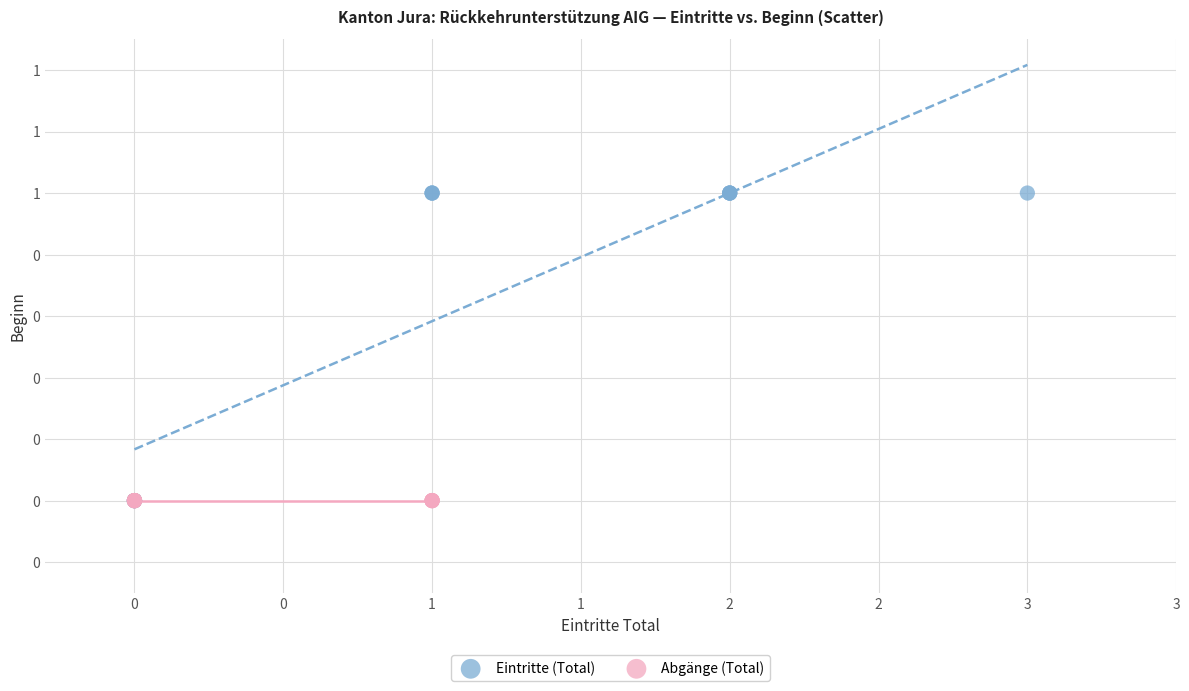

What are all the series names shown in the legend?

Eintritte (Total), Abgänge (Total)